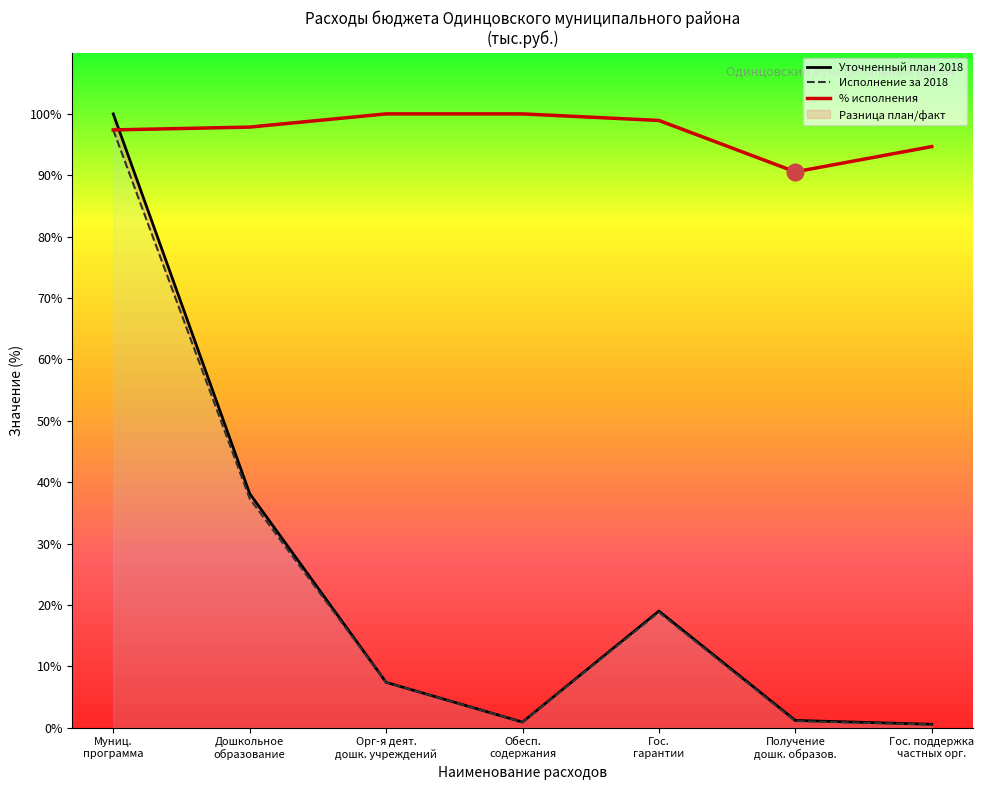

Which series has the largest range (max minus min)?

Уточненный план 2018 года